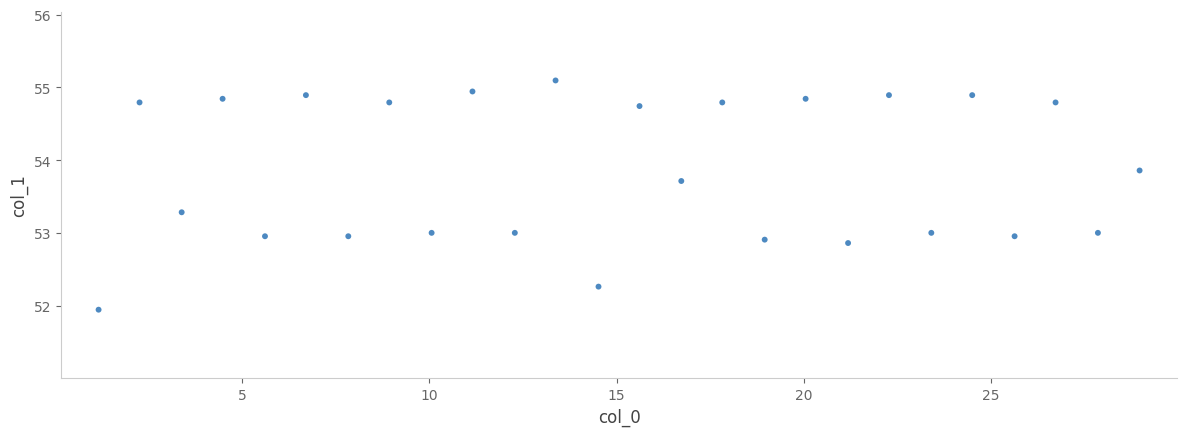

What is the range of X values (max minus min)?

27.8